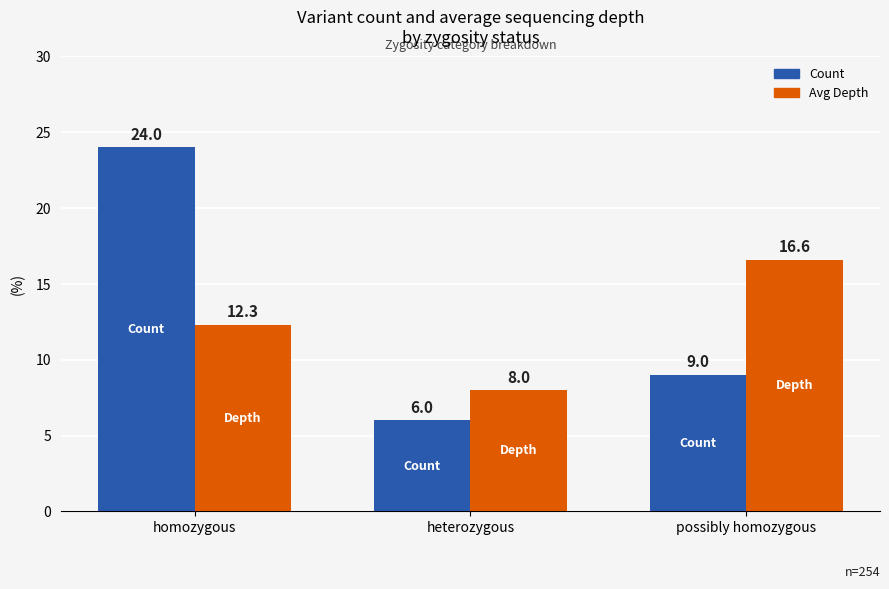

What is the difference between the Avg Depth values at homozygous and heterozygous?

4.3